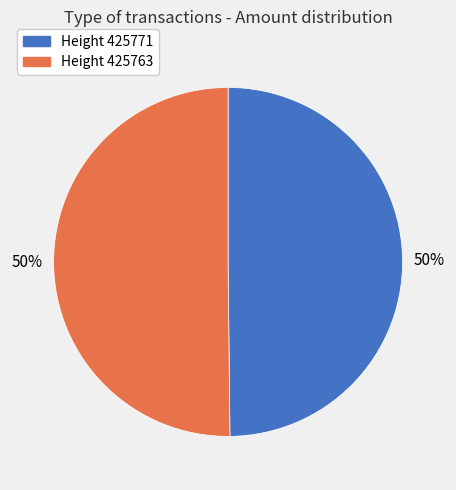

To the nearest percent, what is the average slice percentage?

50%